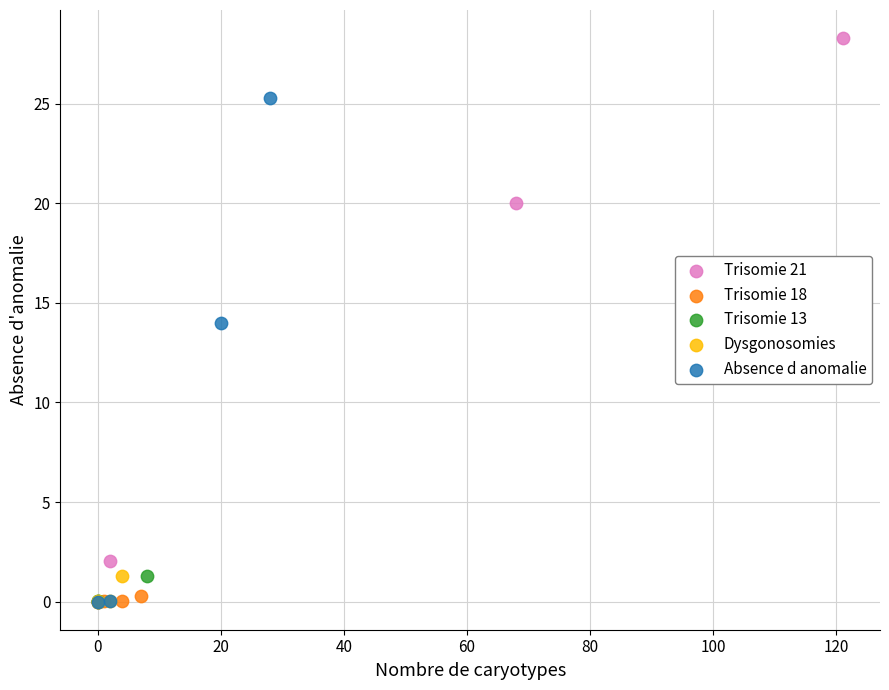

Which series contains the highest Y value?

Trisomie 21